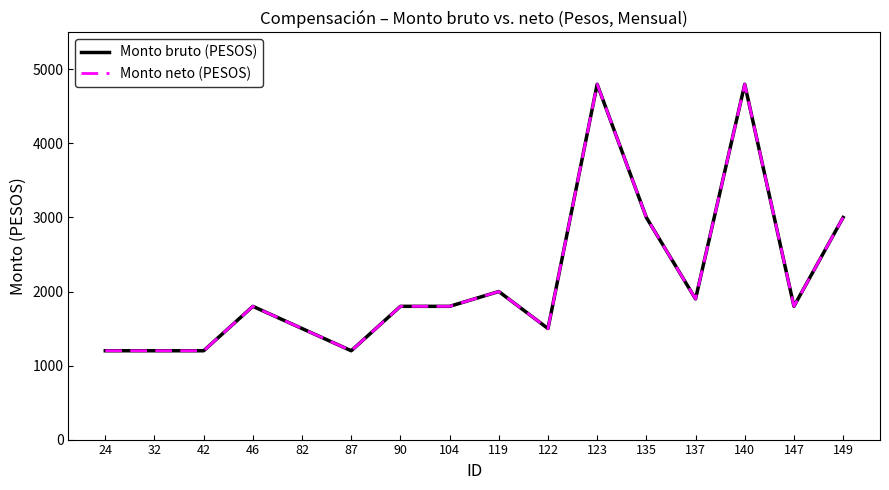

Does the chart display data point markers on the line(s)?

No